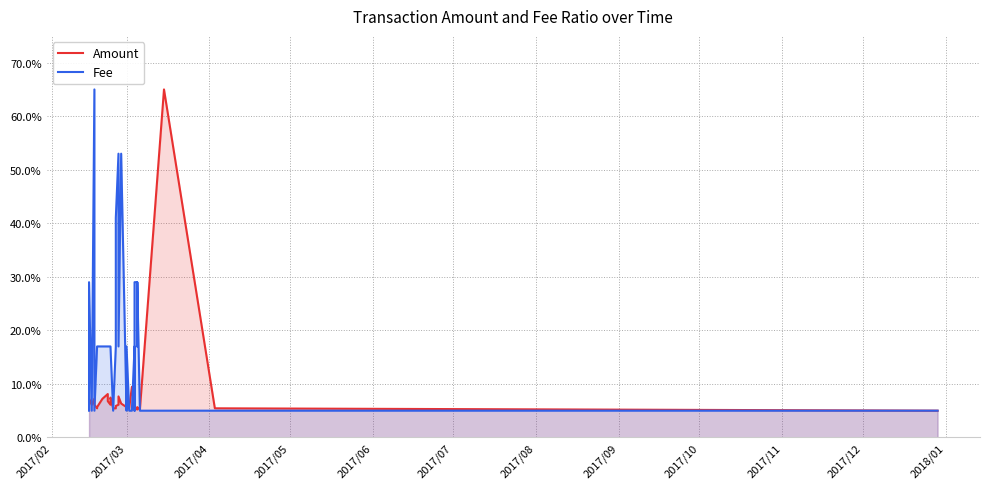

Where is Fee nearest to the value 35?

2017/03